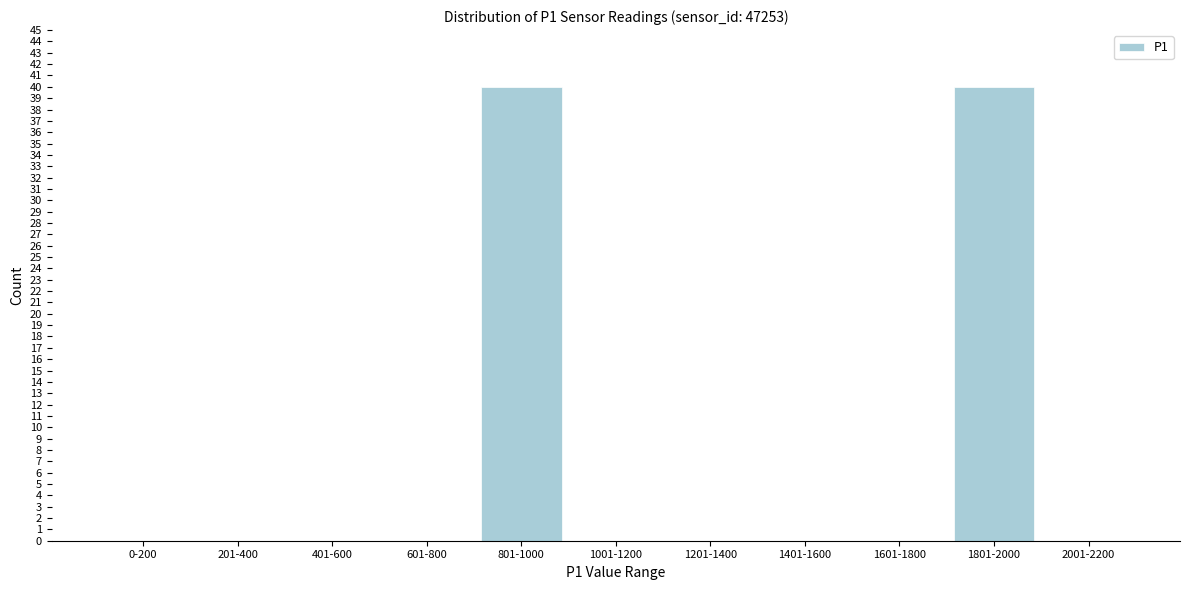

Reading right to left, transcribe all the data shown in this chart.

2001-2200=0	1801-2000=40	1601-1800=0	1401-1600=0	1201-1400=0	1001-1200=0	801-1000=40	601-800=0	401-600=0	201-400=0	0-200=0